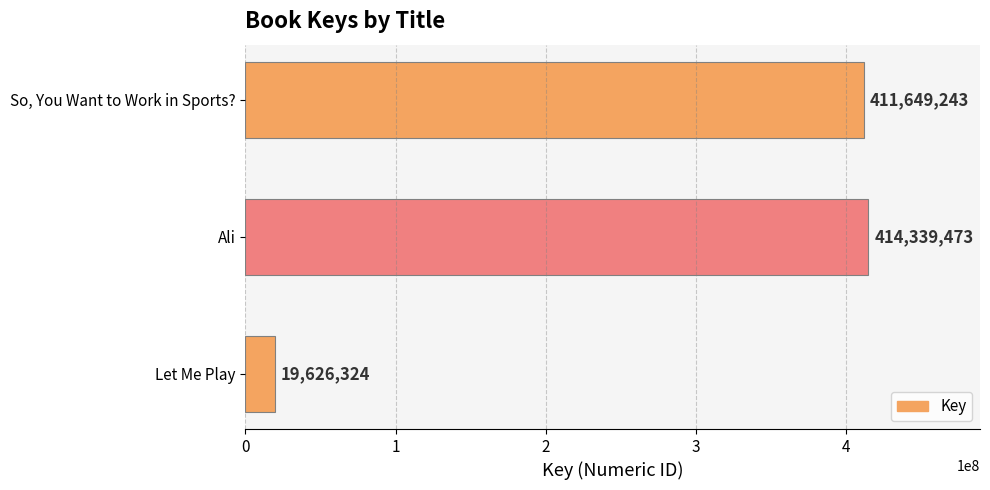

Rank the categories by value from highest to lowest.

Ali, So, You Want to Work in Sports?, Let Me Play